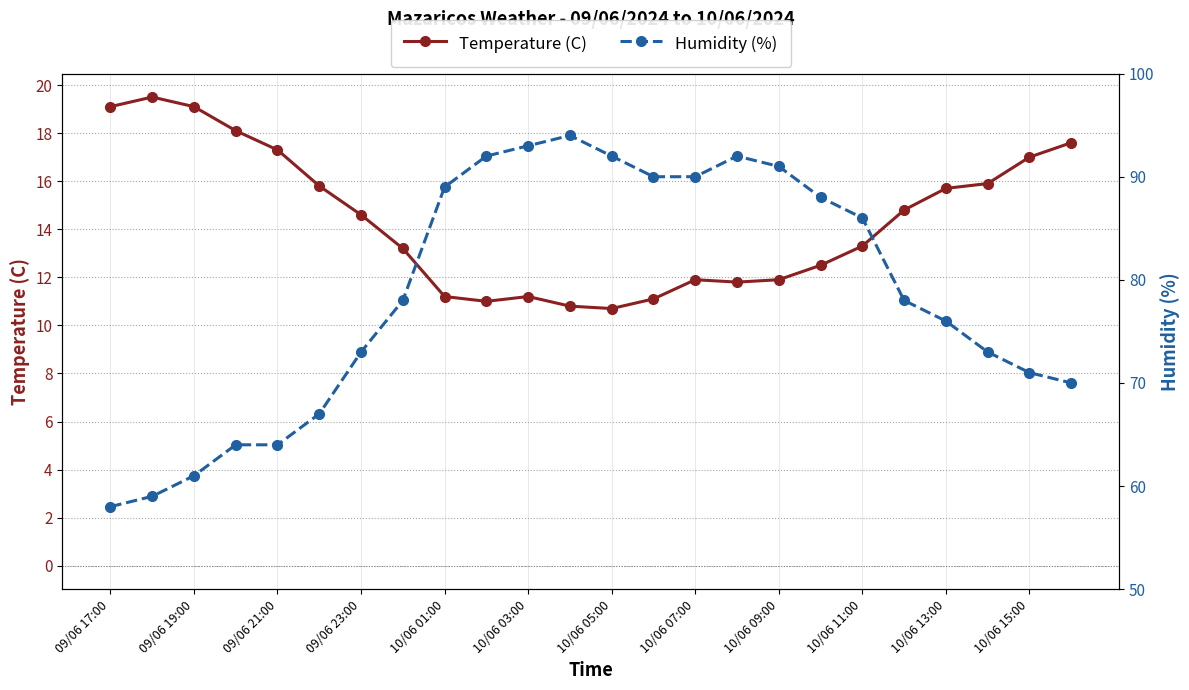

What is the highest value of the Humidity (%) series?

94.0